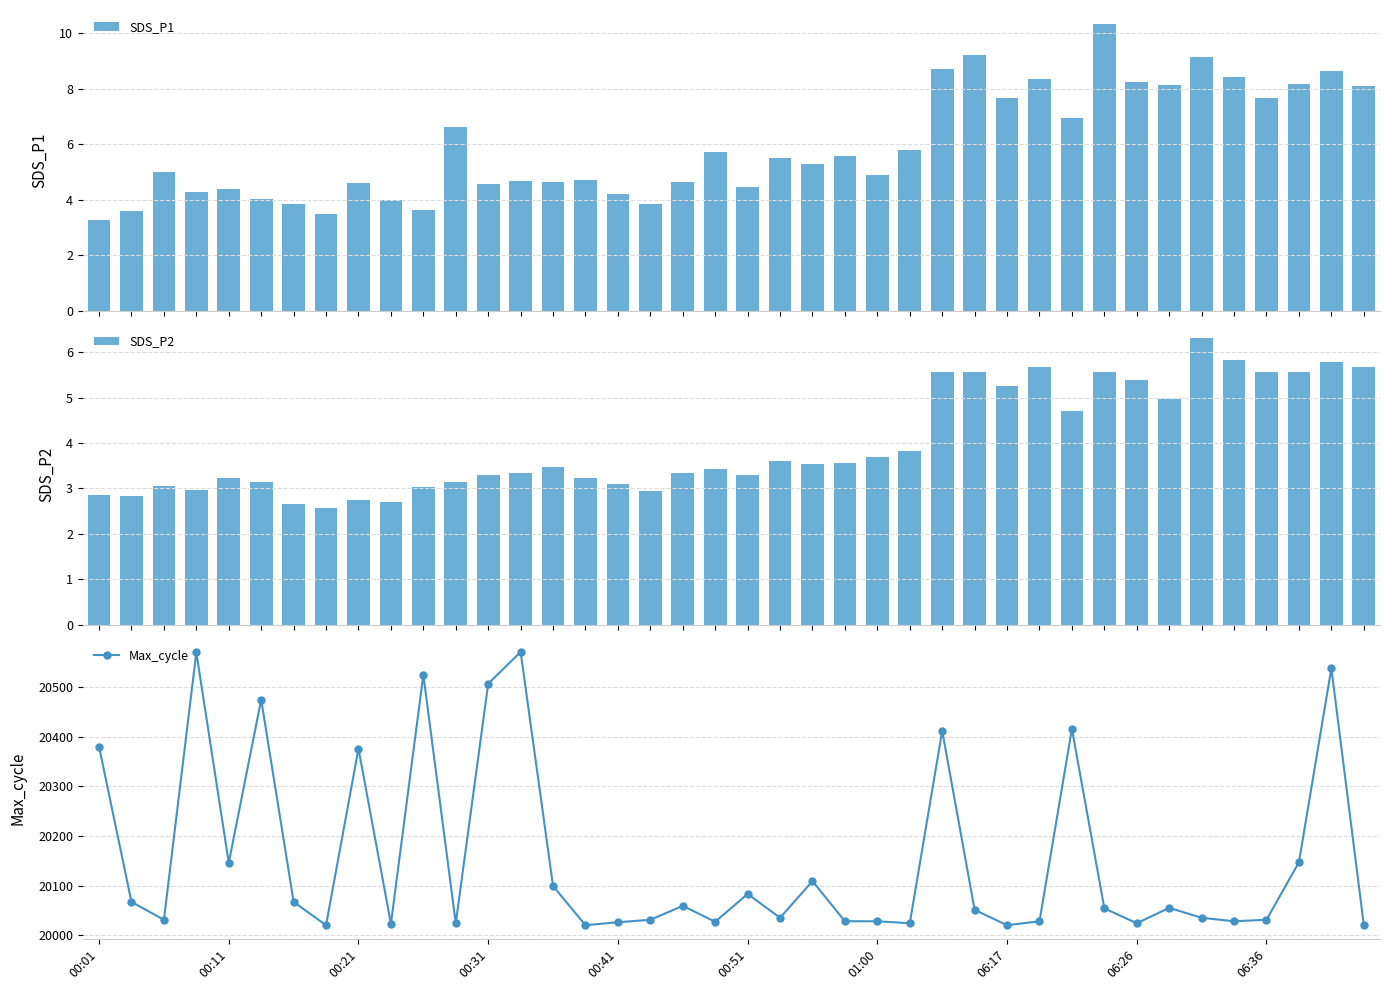

True or false: SDS_P2 has a value of 4.8 at 23.

False